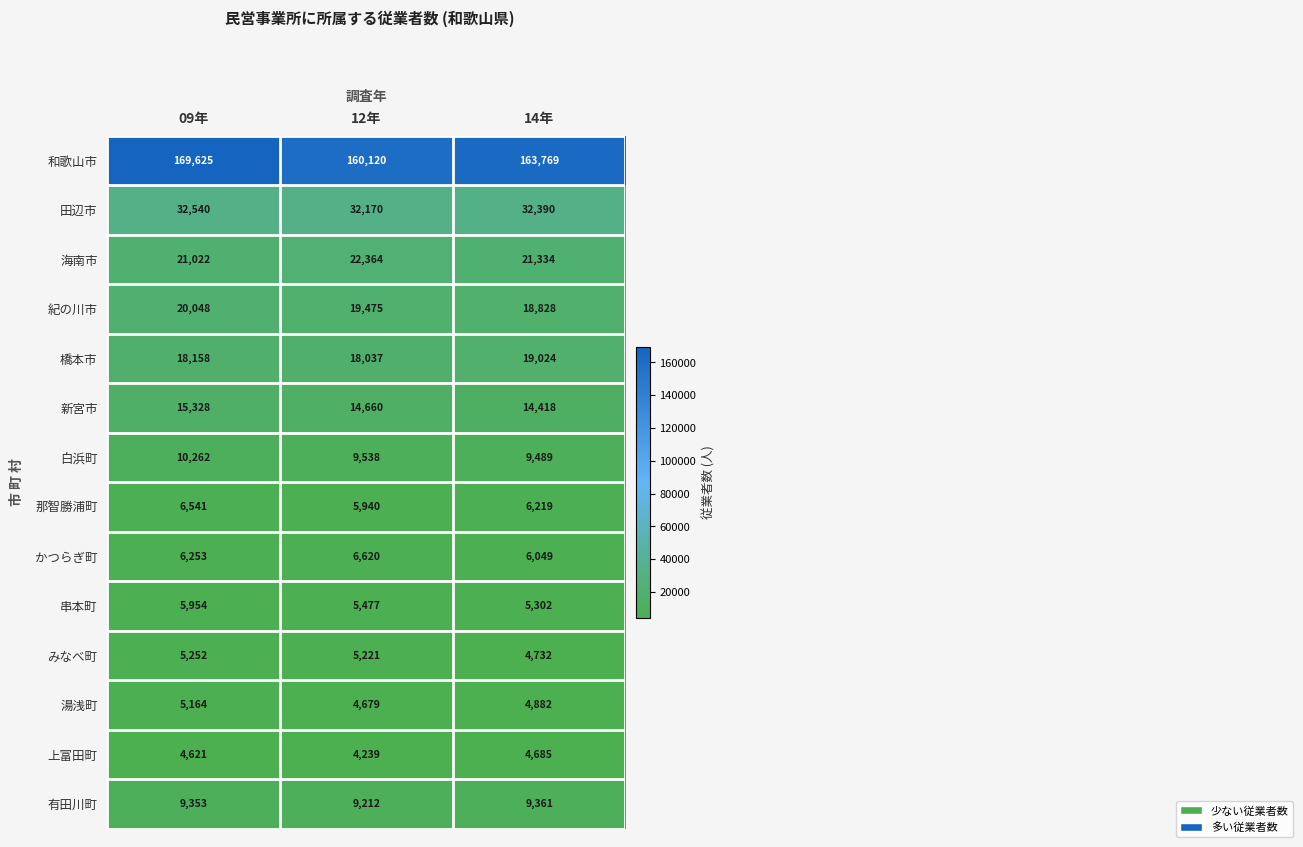

What is the sum of all 橋本市 values?

55219